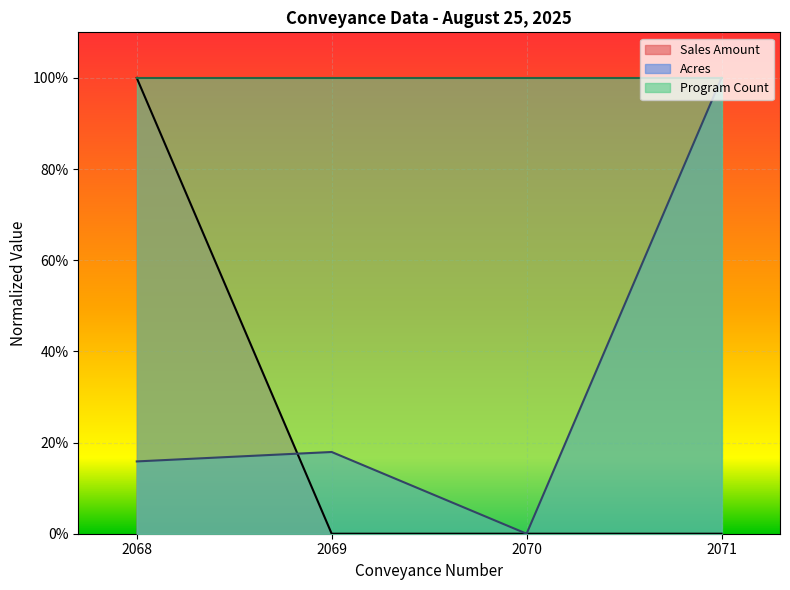

Reading right to left, list all the values displayed in this chart.

Acres: 1.0	0.0	0.2	0.2
Sales Amount: 0.0	0.0	0.0	1.0